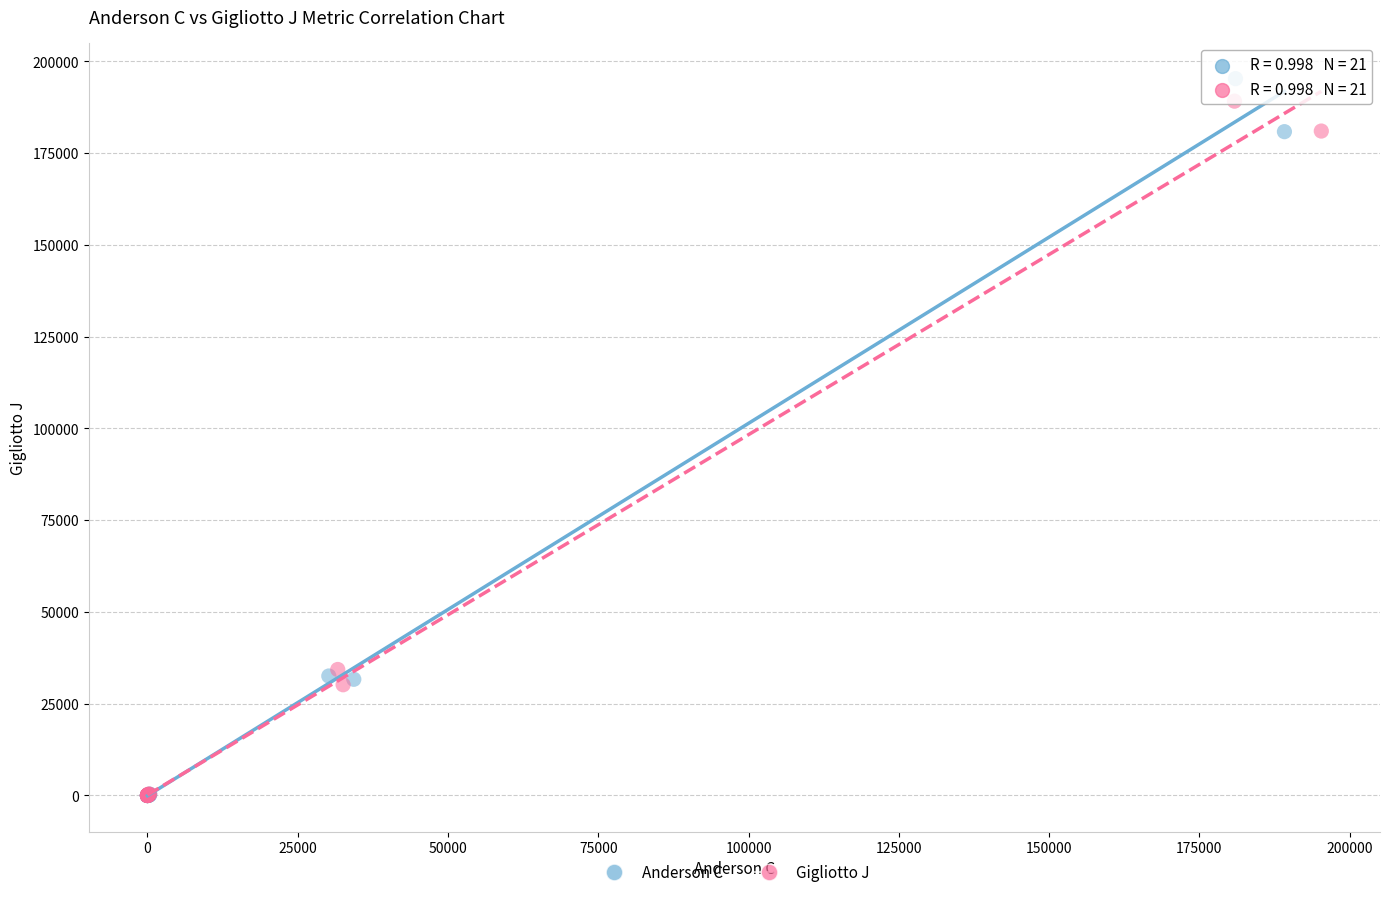

What are all the series names shown in the legend?

Anderson C, Gigliotto J